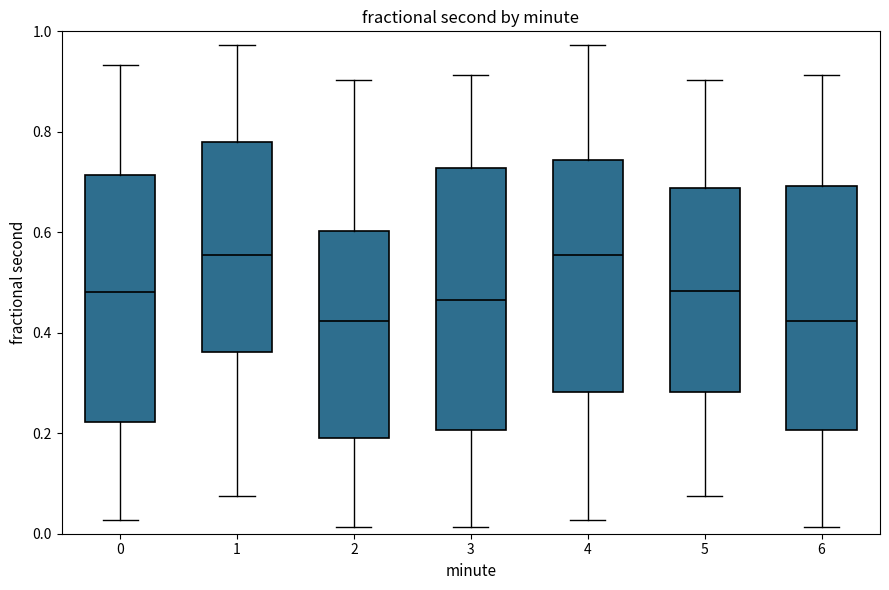

Which box is the tallest, from its lower edge to its upper edge?

3